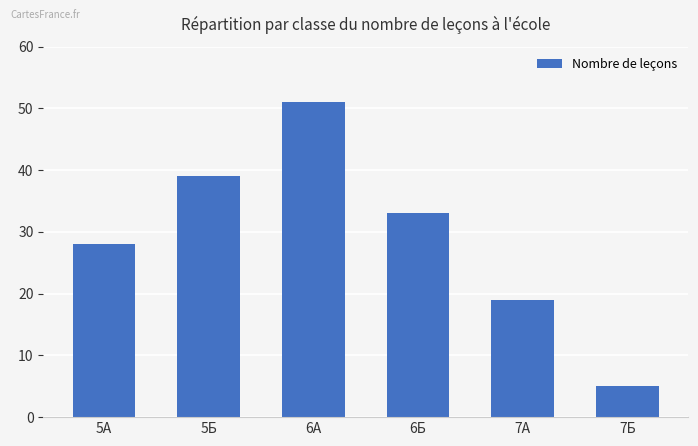

What is the sum of all values?

175